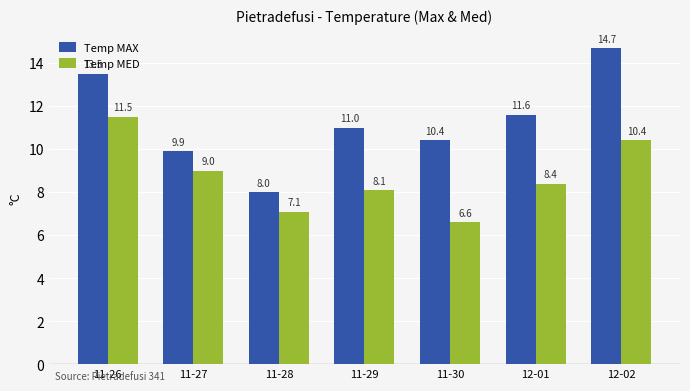

Where does the Temp MED series first go above 8?

11-26